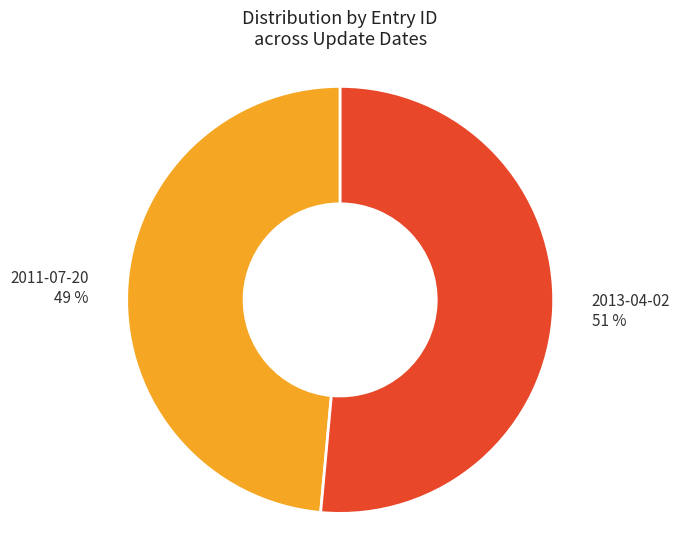

Between 2013-04-02 and 2011-07-20, which is larger?

2013-04-02